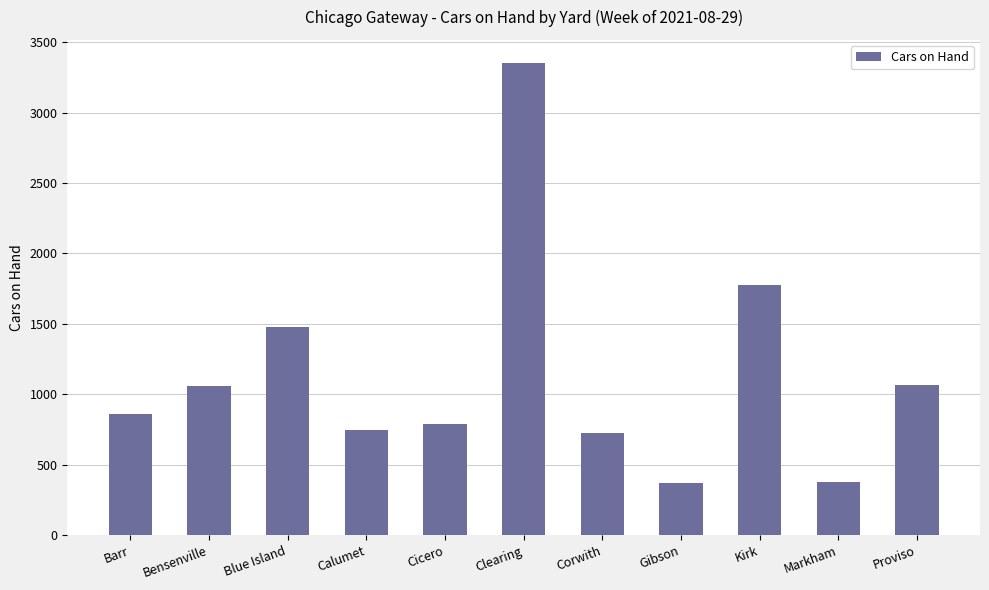

What is the change in value from Calumet to Gibson?

-380